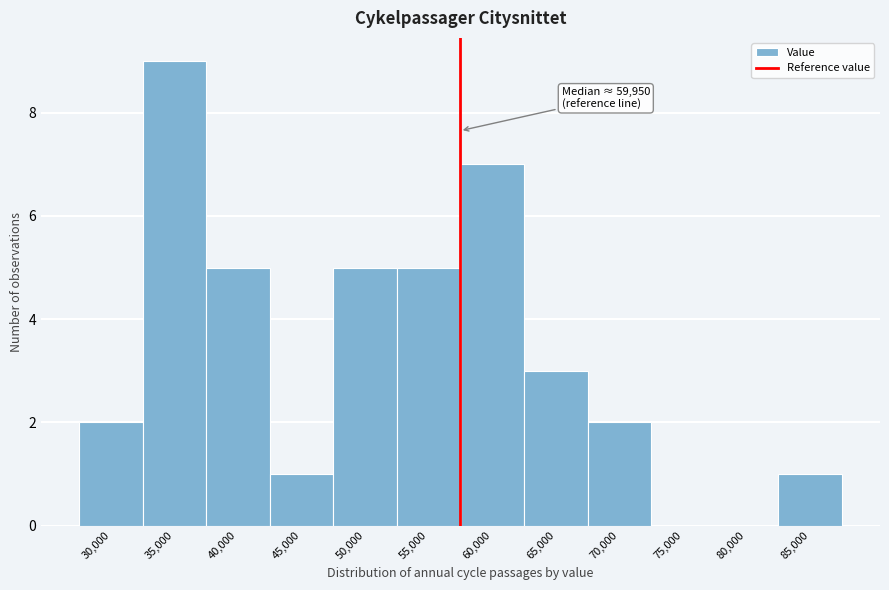

Reading left to right, list all the values displayed in this chart.

30,000=2	35,000=9	40,000=5	45,000=1	50,000=5	55,000=5	60,000=7	65,000=3	70,000=2	75,000=0	80,000=0	85,000=1